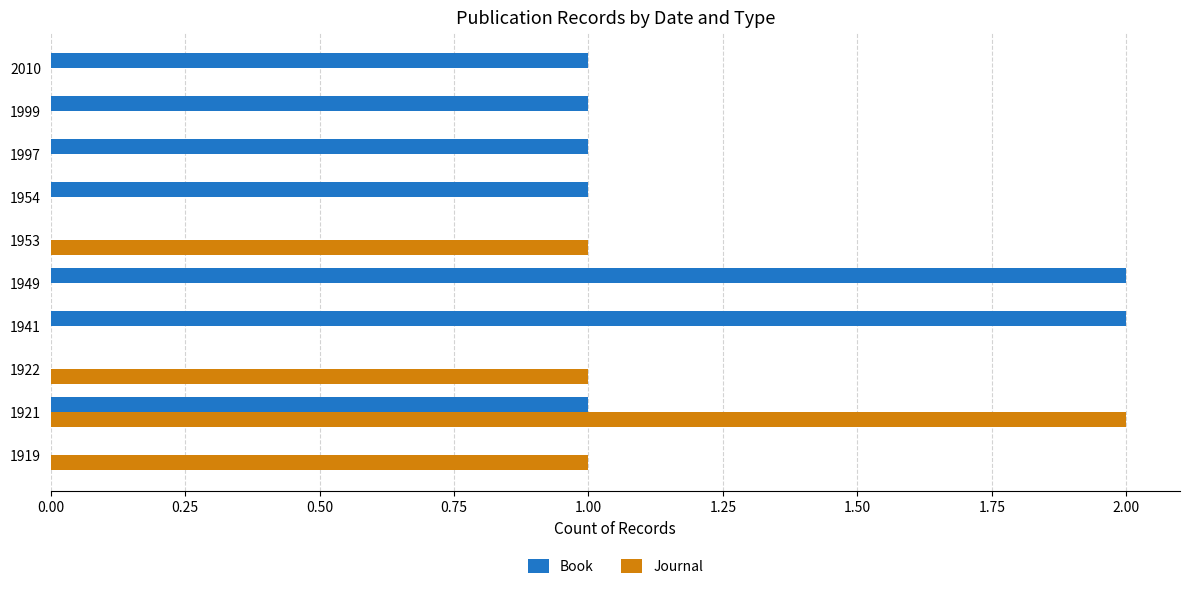

Is the value of Journal at 1999 greater than the value of Book at 1999?

No